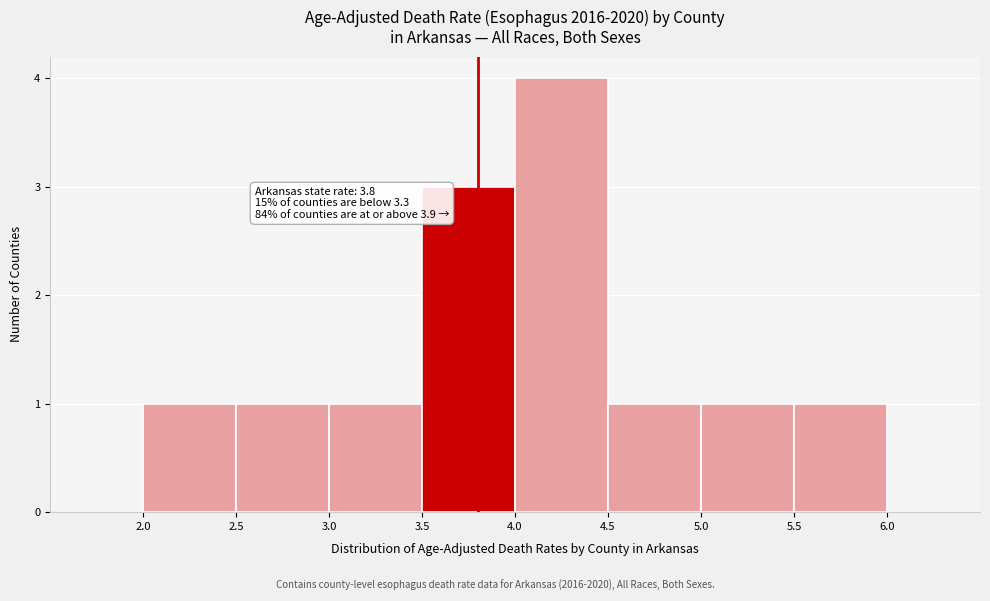

Which range on the x-axis has the tallest bar?

4.0 to 4.5